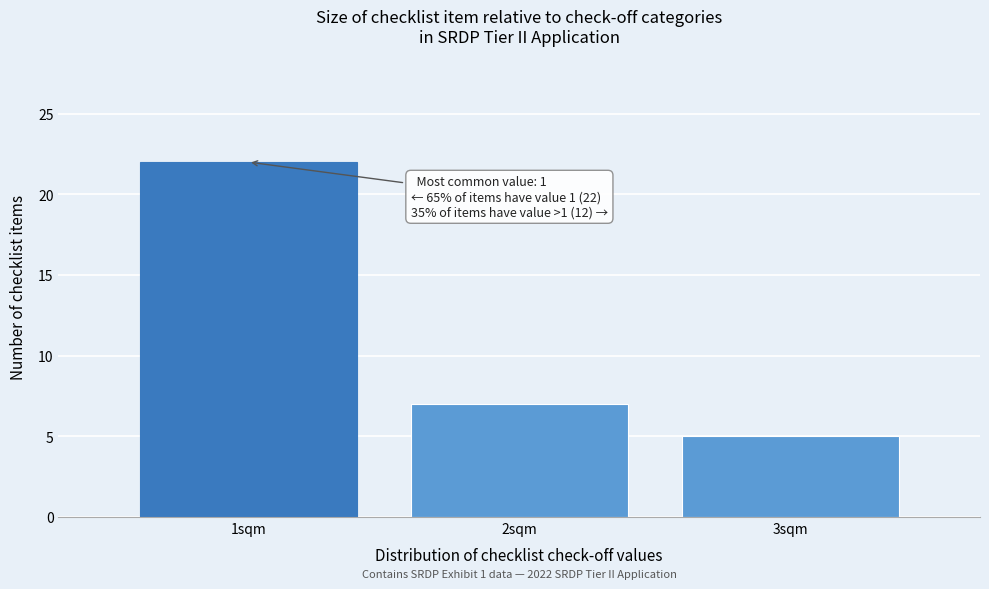

Reading left to right, list all the values displayed in this chart.

22	7	5